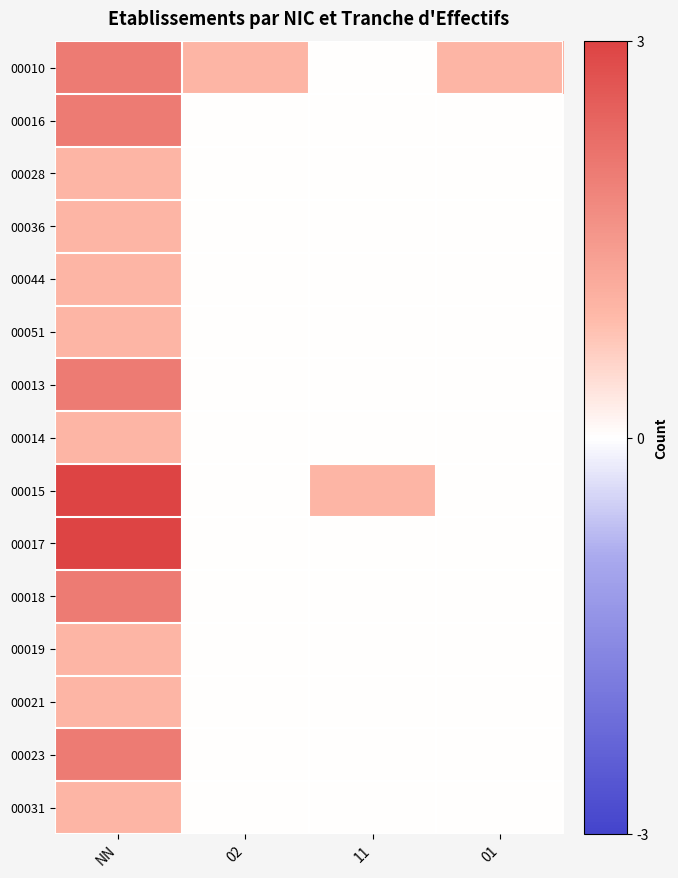

What is the maximum value shown in the chart?

1.0